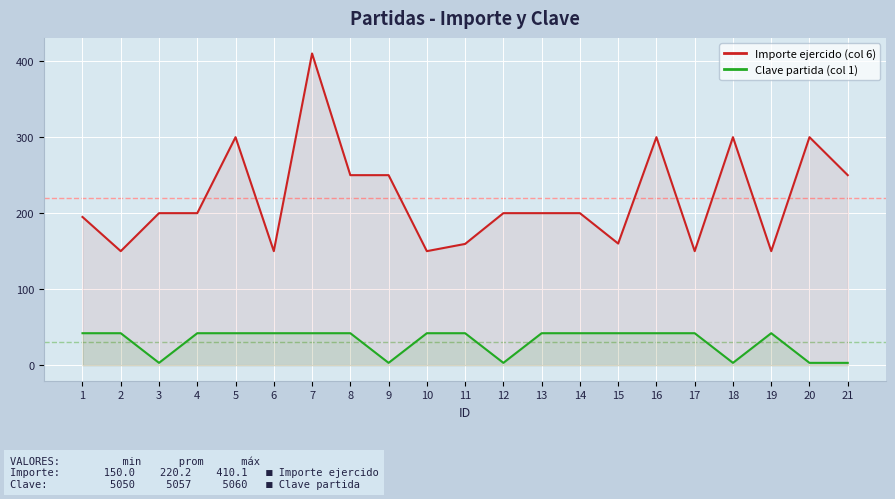

Which series has the largest range (max minus min)?

Importe ejercido (col 6)